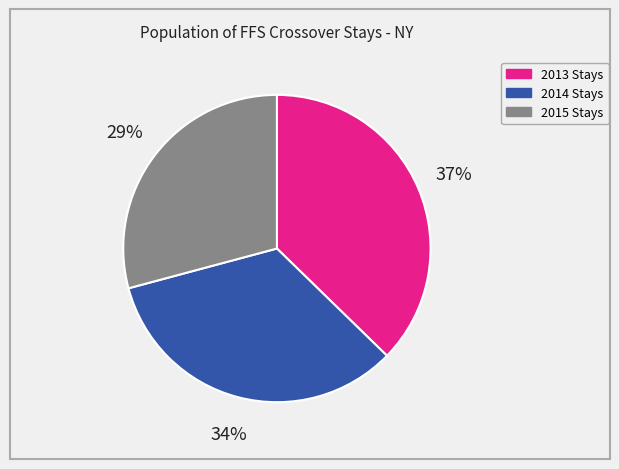

To the nearest percent, what is the difference between the largest and smallest slice percentages?

8%